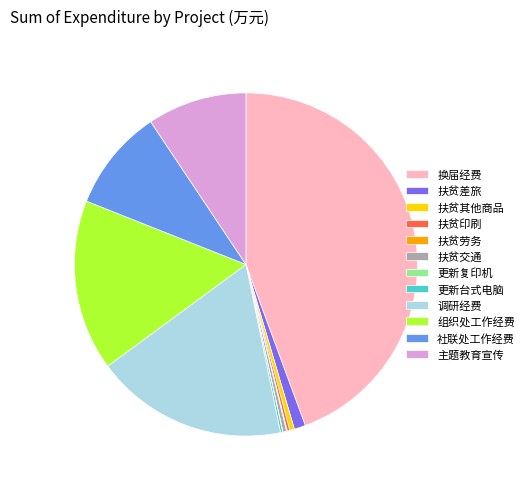

Is 社联处工作经费 the majority of the pie?

No